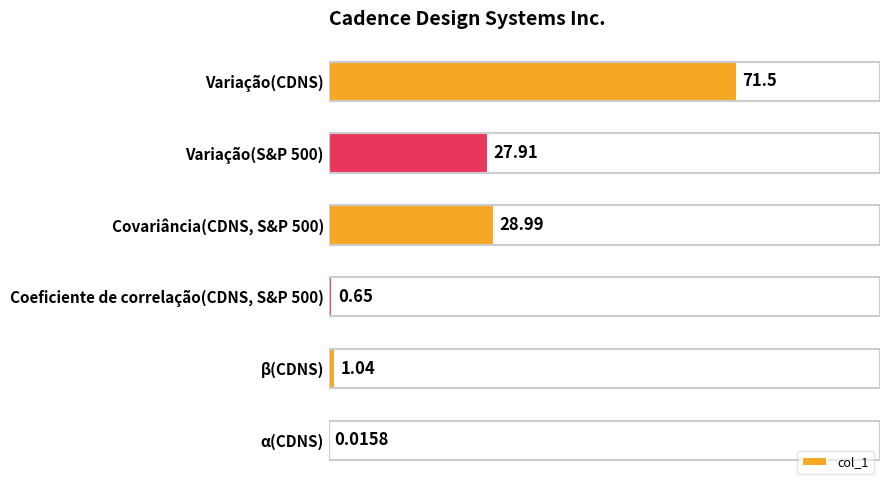

What is the change in value from Covariância(CDNS, S&P 500) to Coeficiente de correlação(CDNS, S&P 500)?

-28.3